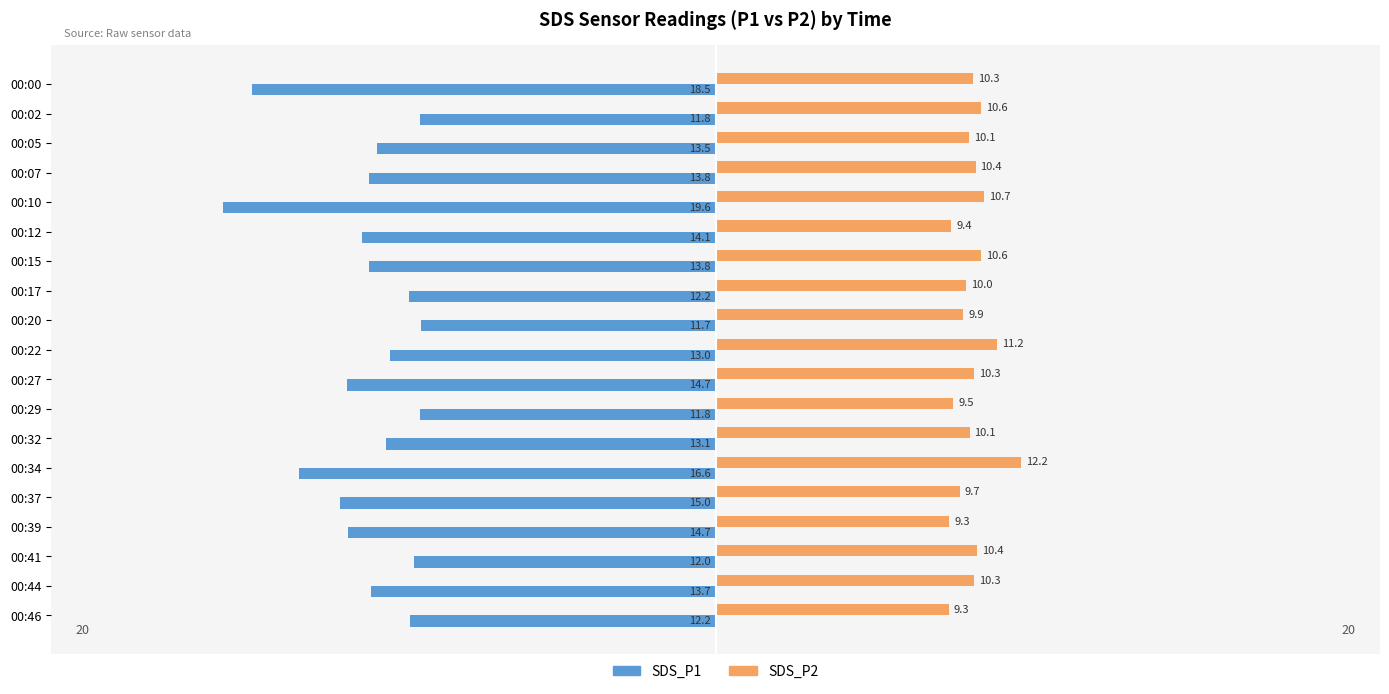

What is the difference between the maximum and minimum values in the SDS_P2 series?

2.9